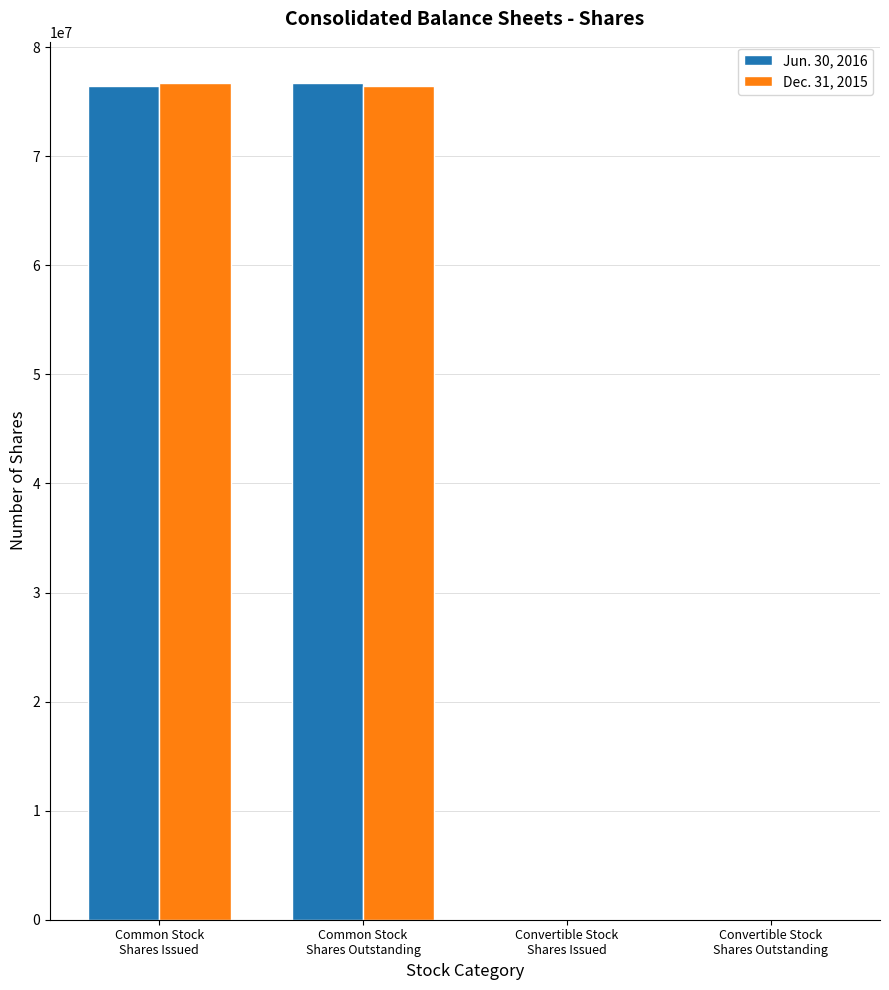

How many groups of bars are there?

4